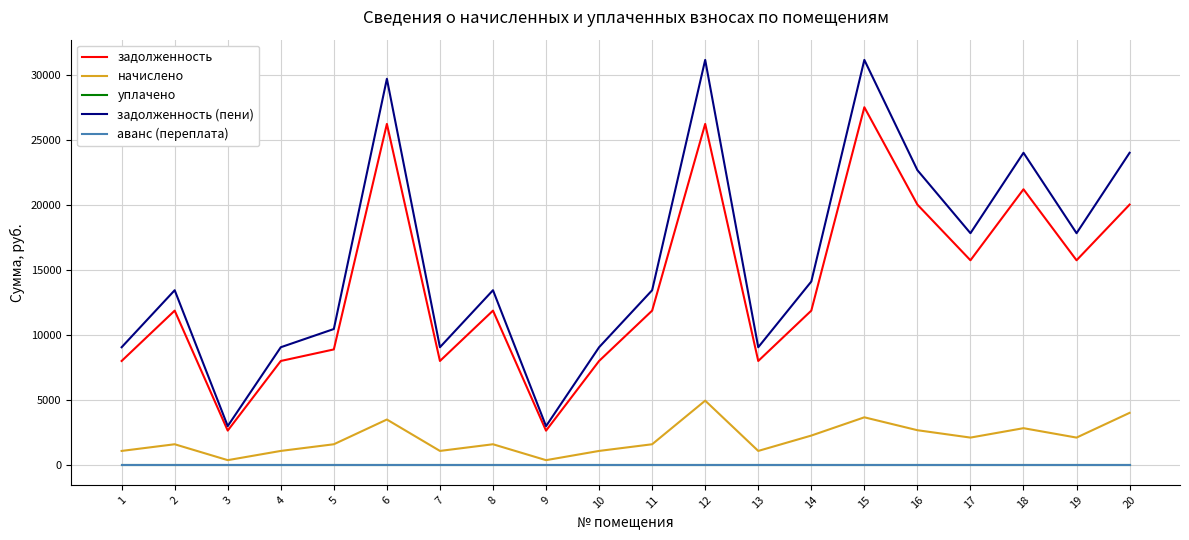

At which category does начислено reach its first local peak?

2